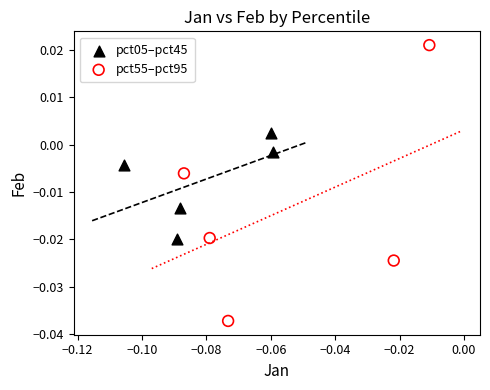

Which series contains the highest Y value?

pct55–pct95